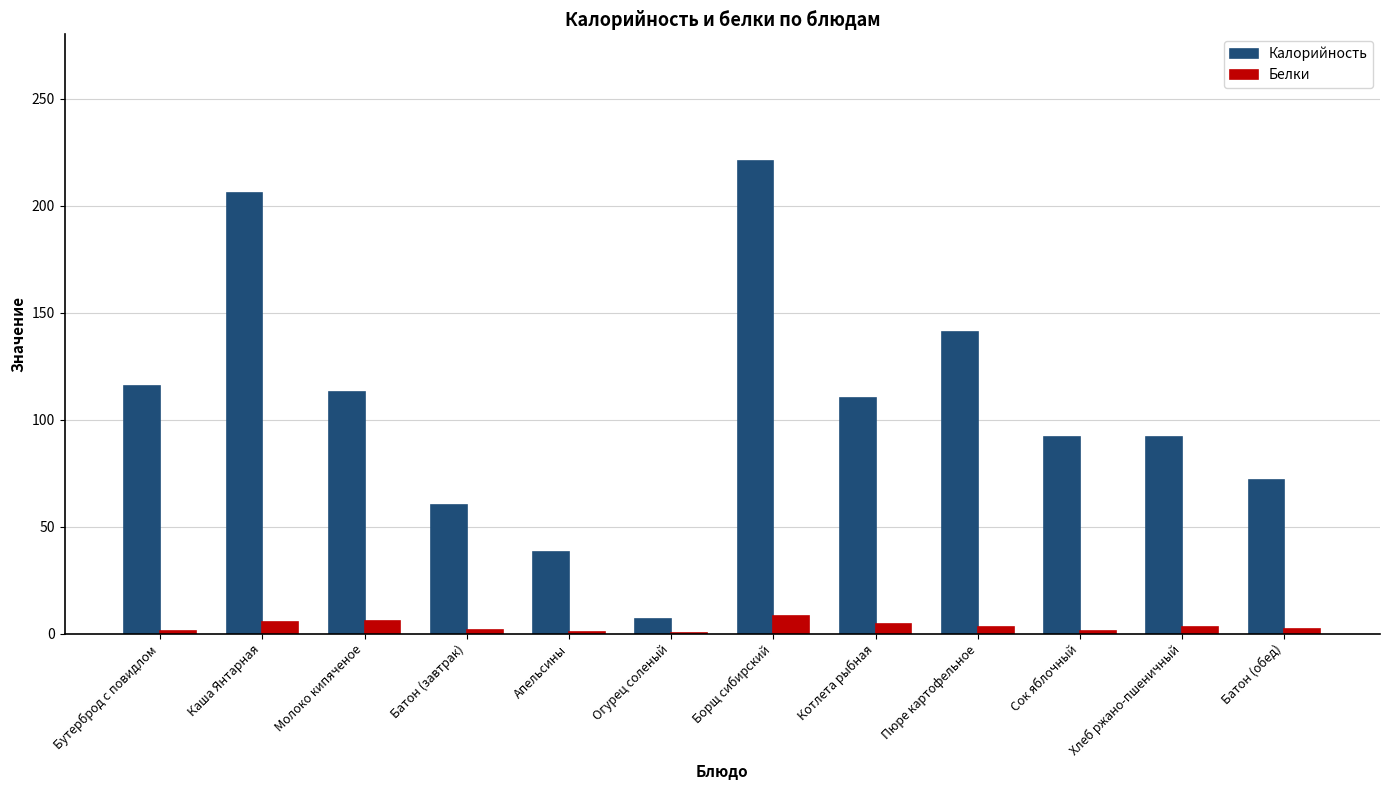

Which series has the largest total across all categories?

Калорийность